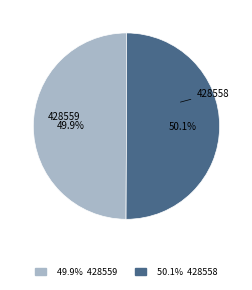

Is there any slice that represents more than half of the pie?

Yes